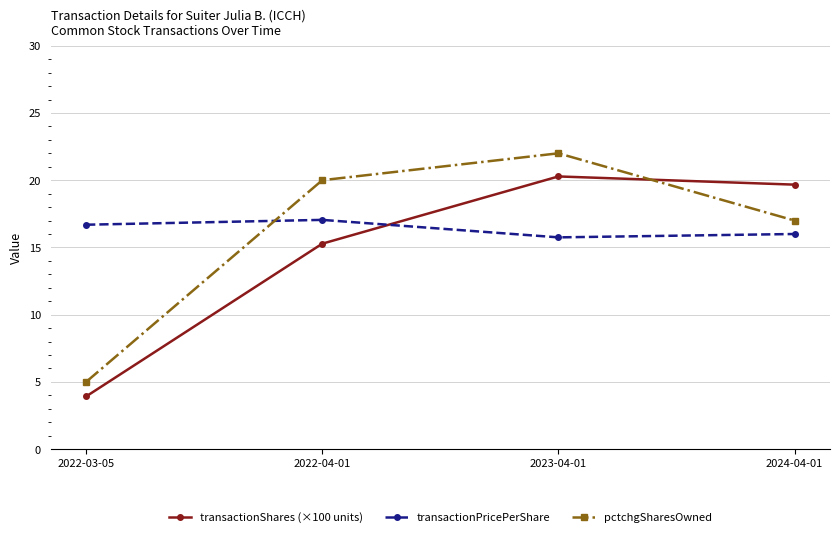

What is the sum of the pctchgSharesOwned values at 2022-03-05 and 2022-04-01?

25.0